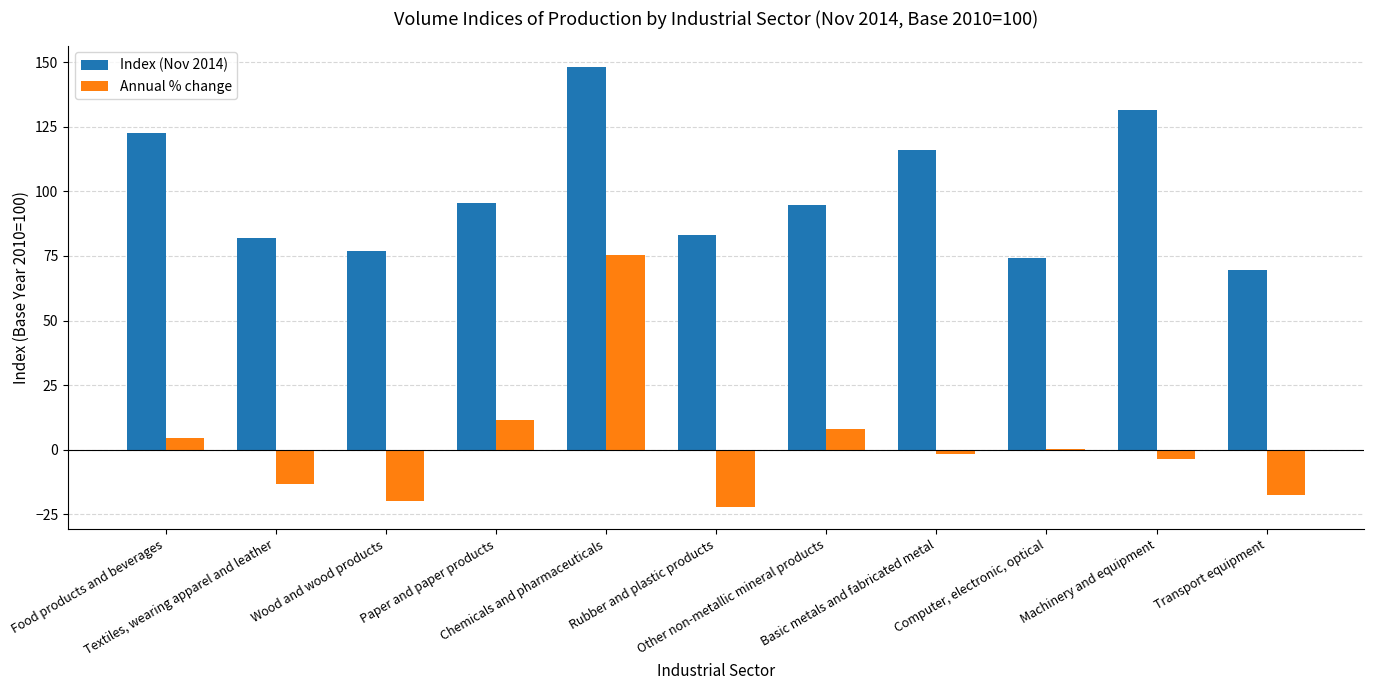

The value of Annual % change at Food products and beverages is 4.5. True or false?

True